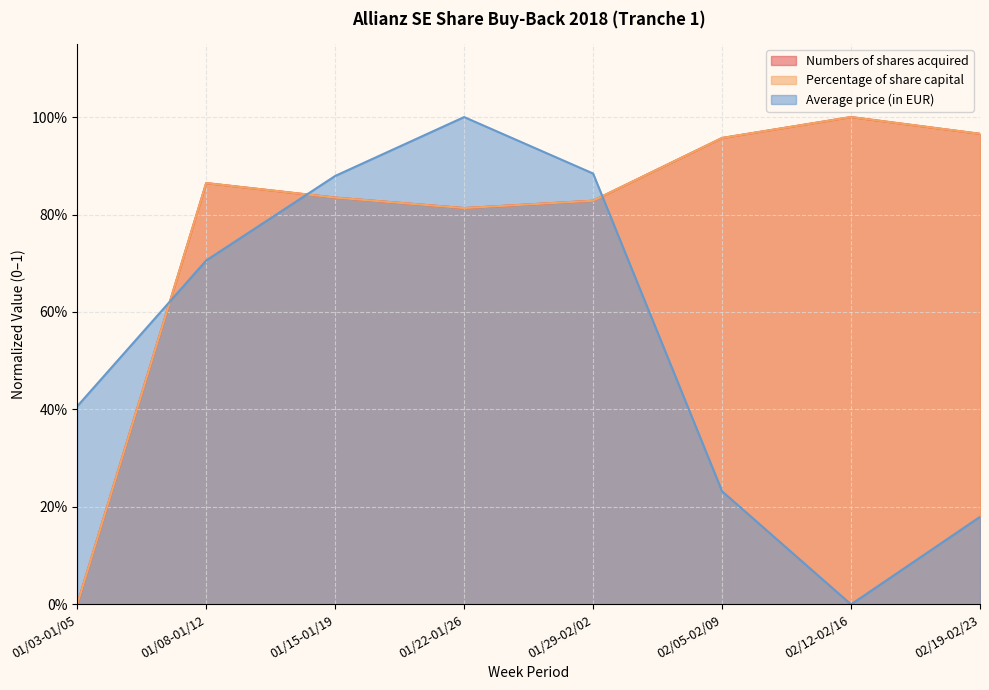

Reading right to left, transcribe all the data shown in this chart.

Numbers of shares acquired: 1.0	1.0	1.0	0.8	0.8	0.8	0.9	0.0
Percentage of share capital: 1.0	1.0	1.0	0.8	0.8	0.8	0.9	0.0
Average price (in EUR): 0.2	0.0	0.2	0.9	1.0	0.9	0.7	0.4